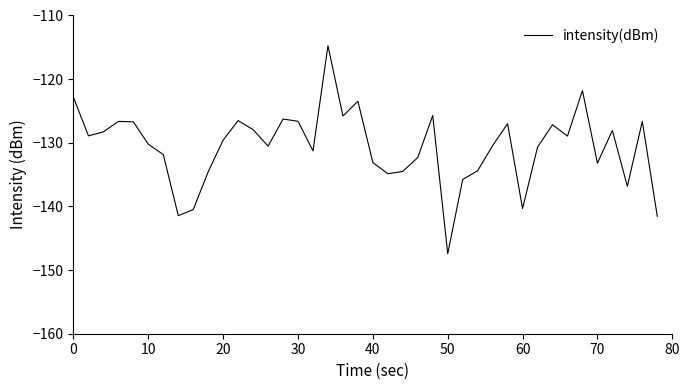

What is the minimum value shown in the chart?

-147.4